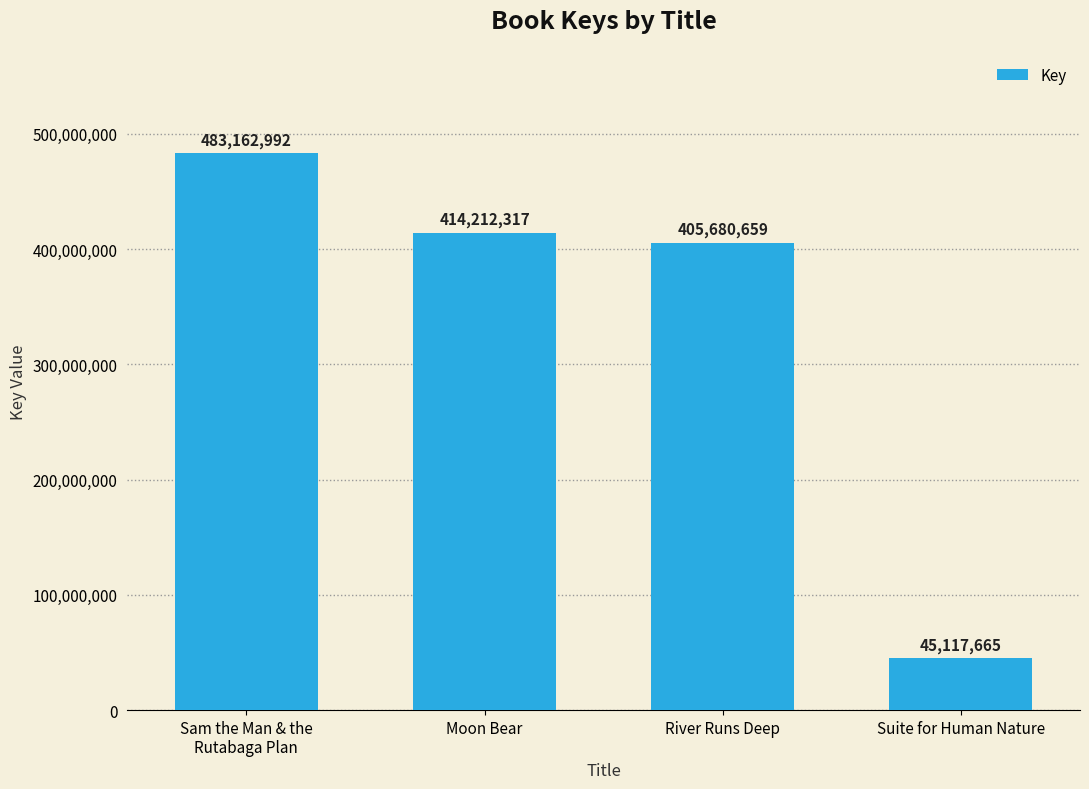

The chart shows a value of 720618827 at Moon Bear. True or false?

False